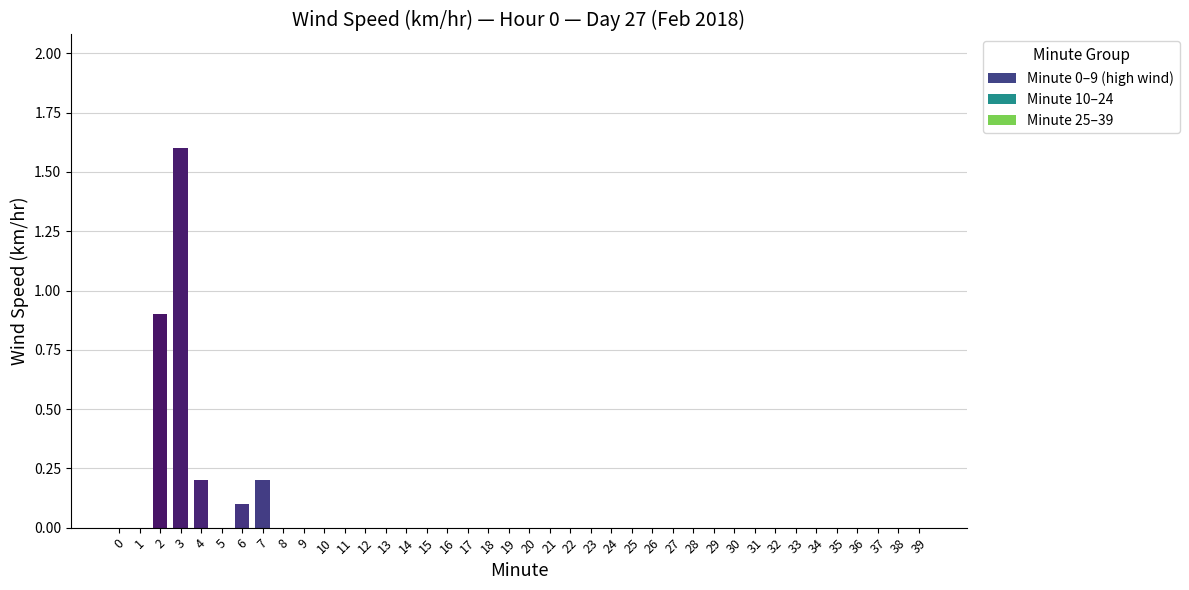

Reading right to left, extract all data points from this chart.

0.0	0.0	0.0	0.0	0.0	0.0	0.0	0.0	0.0	0.0	0.0	0.0	0.0	0.0	0.0	0.0	0.0	0.0	0.0	0.0	0.0	0.0	0.0	0.0	0.0	0.0	0.0	0.0	0.0	0.0	0.0	0.0	0.2	0.1	0.0	0.2	1.6	0.9	0.0	0.0